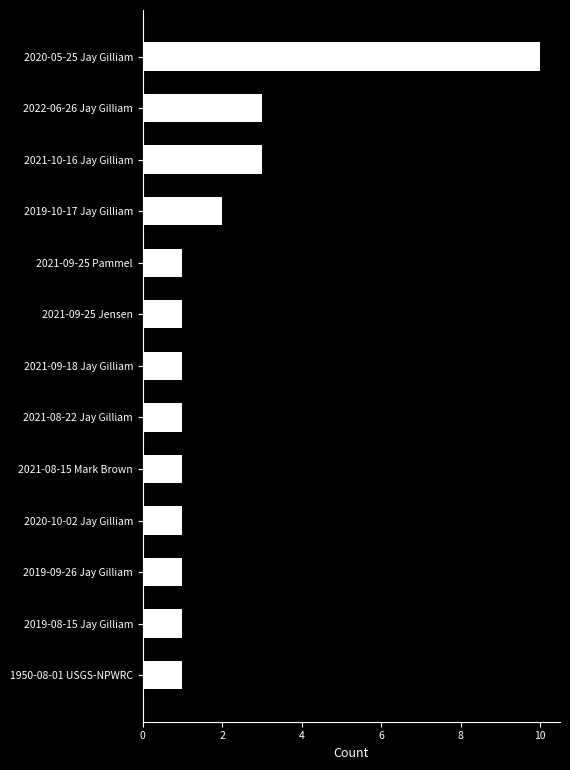

True or false: the data shows 2 at 2021-09-25 Jensen.

False